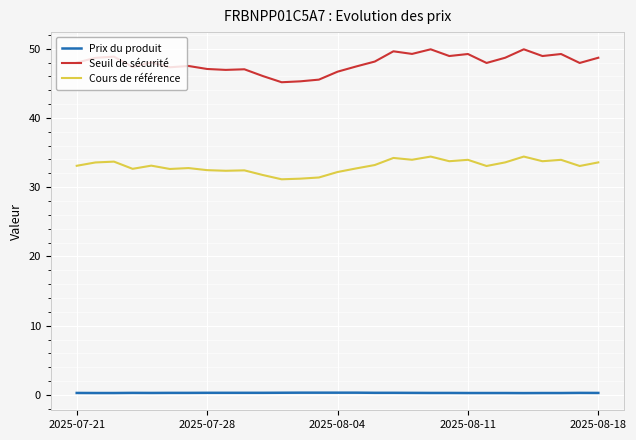

List the series in order of their overall mean, lowest first.

Prix du produit, Cours de référence, Seuil de sécurité